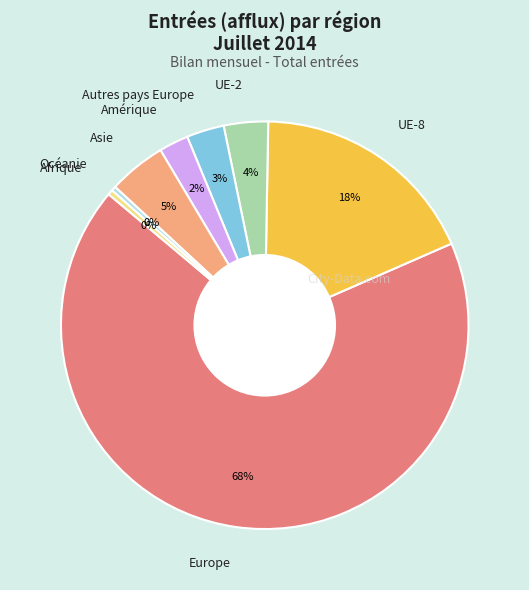

Which category accounts for the majority?

Europe